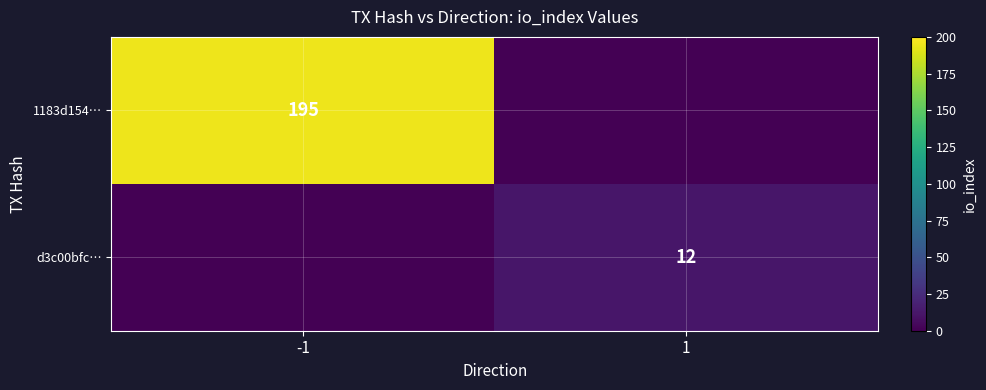

Which label corresponds to the smallest value in the chart?

1